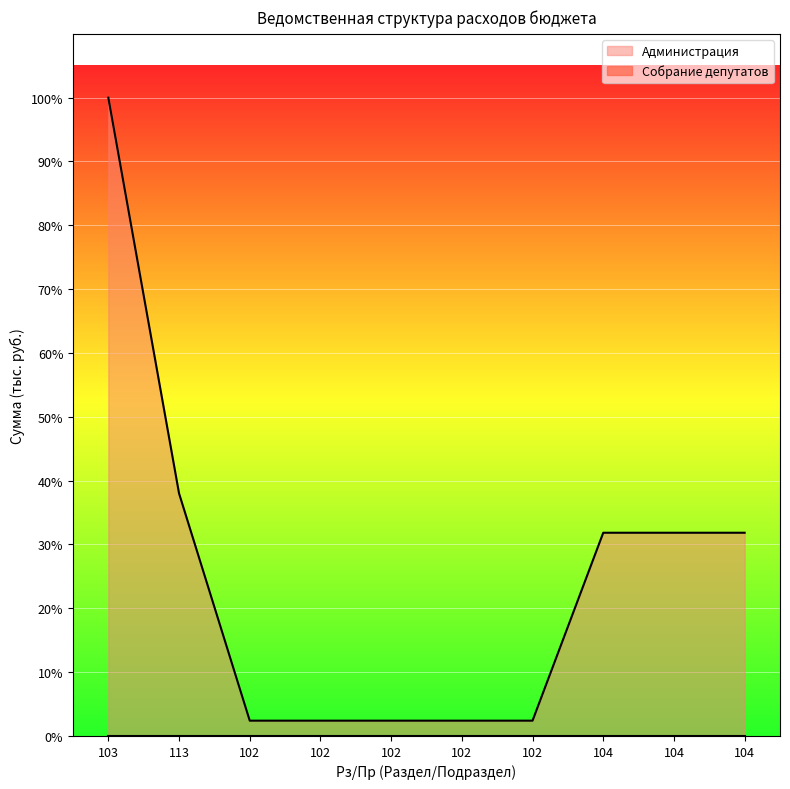

Rank the categories by value from lowest to highest.

102, 102, 102, 102, 102, 104, 104, 104, 113, 103